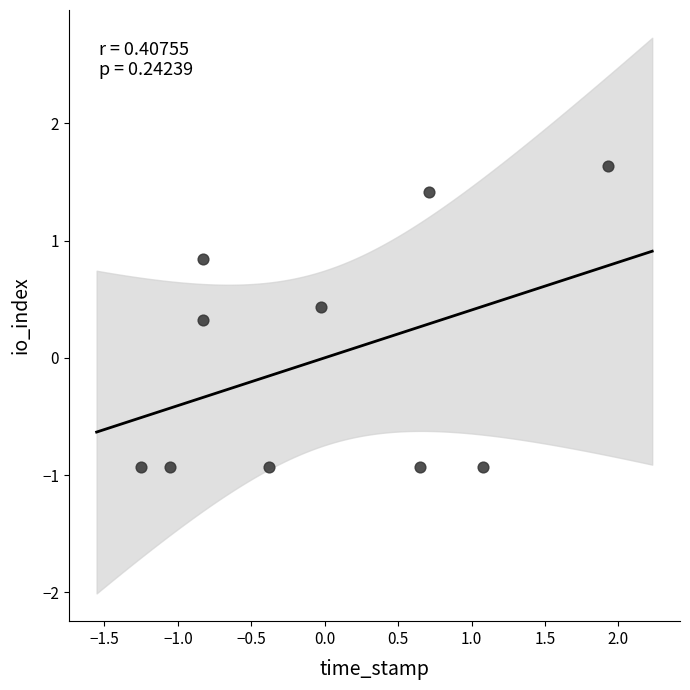

What is the range of X values (max minus min)?

3.2